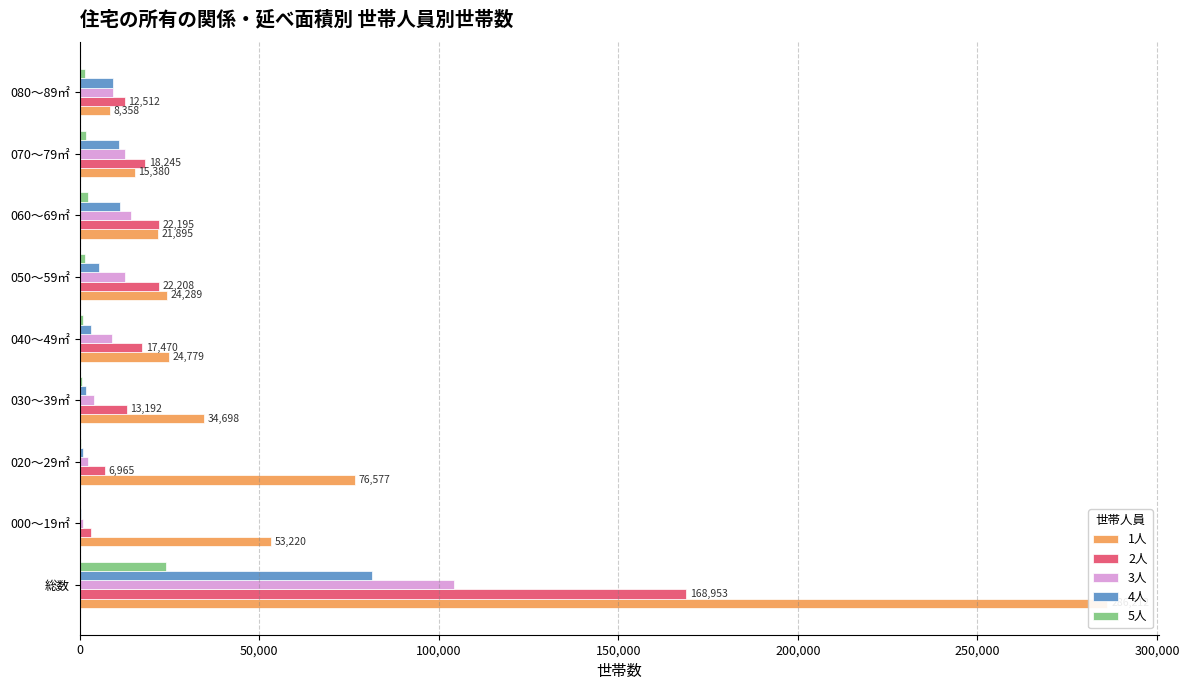

Reading left to right, extract all data points from this chart.

1人: 286212	53220	76577	34698	24779	24289	21895	15380	8358
2人: 168953	3110	6965	13192	17470	22208	22195	18245	12512
3人: 104340	841	2204	3922	9050	12580	14216	12751	9359
4人: 81485	387	1084	1751	3069	5316	11179	11055	9419
5人: 23924	88	258	547	985	1587	2222	1859	1564